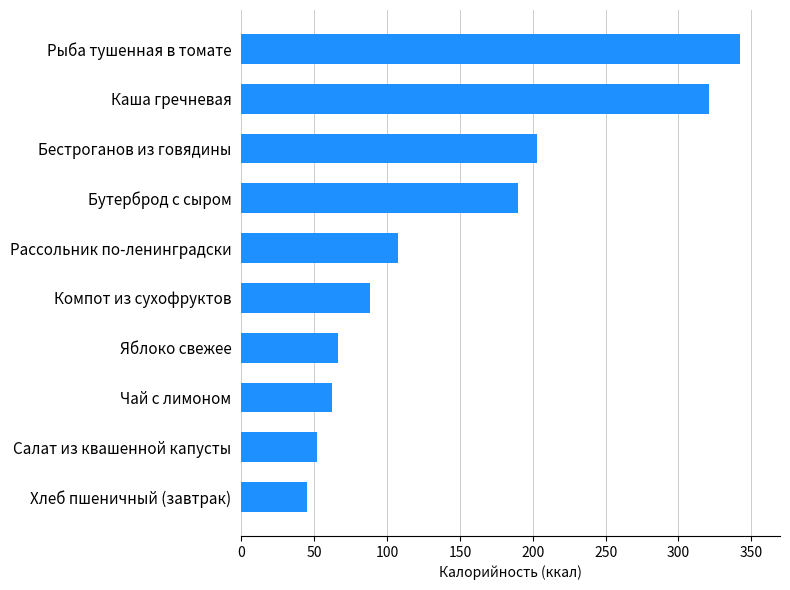

How many values exceed 107?

5